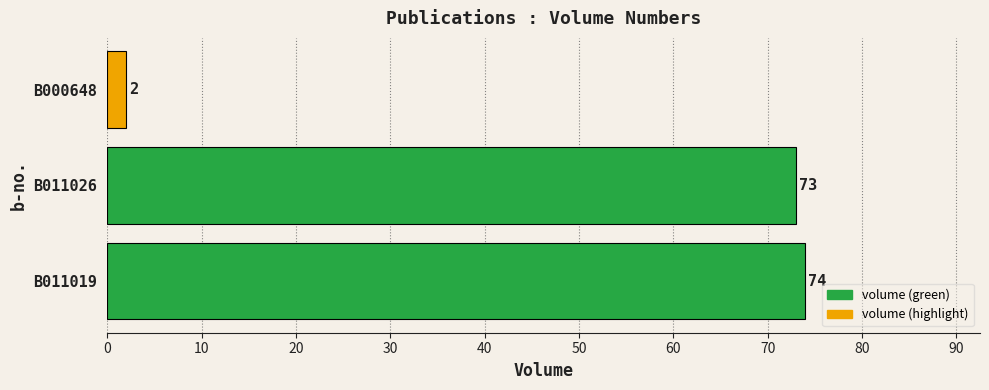

List the labels in order of value, smallest first.

B000648, B011026, B011019